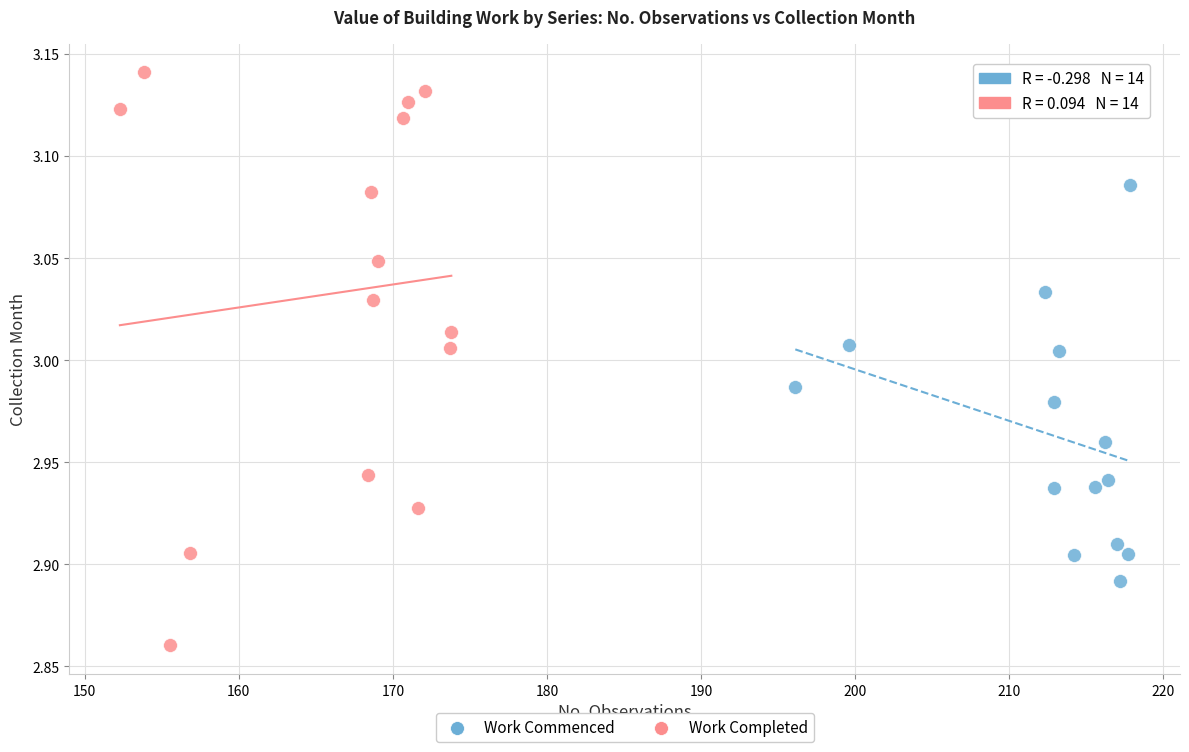

Which series reaches the minimum Y coordinate?

Work Completed